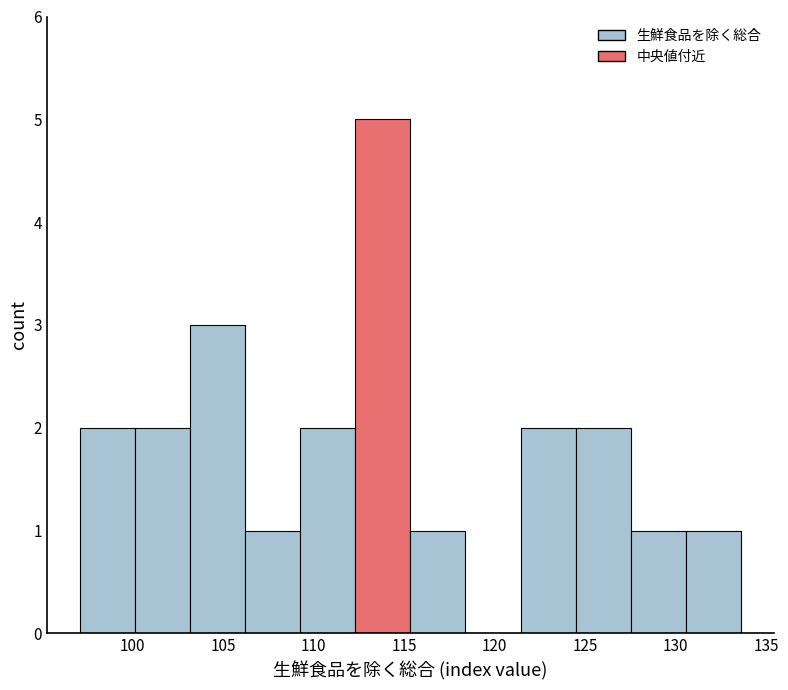

Reading left to right, list every bar in this chart as the range it spans on the x-axis followed by its height. Neither the bar edges nor the heights are printed on the chart, so give them approximately, as read against the axes.

97.0 to 100.0: 2
100.0 to 103.0: 2
103.0 to 106.0: 3
106.0 to 109.5: 1
109.5 to 112.5: 2
112.5 to 115.5: 5
115.5 to 118.5: 1
118.5 to 121.5: 0
121.5 to 124.5: 2
124.5 to 127.5: 2
127.5 to 130.5: 1
130.5 to 133.5: 1